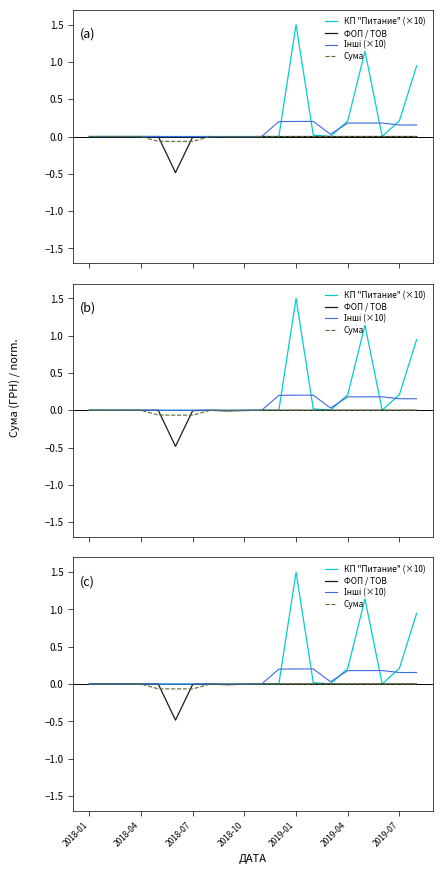

True or false: Сума and КП "Питание" (×10) intersect in this chart.

False